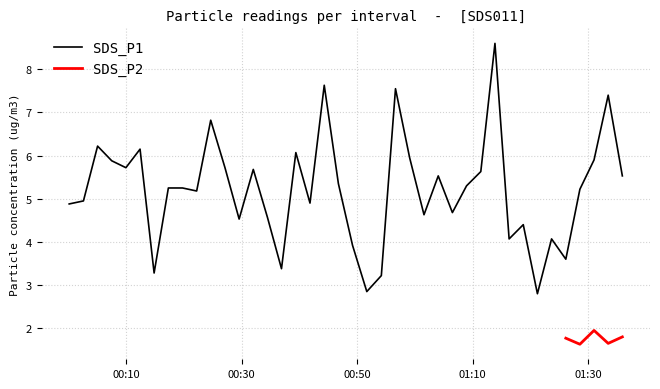

What is the maximum value for SDS_P1?

8.6